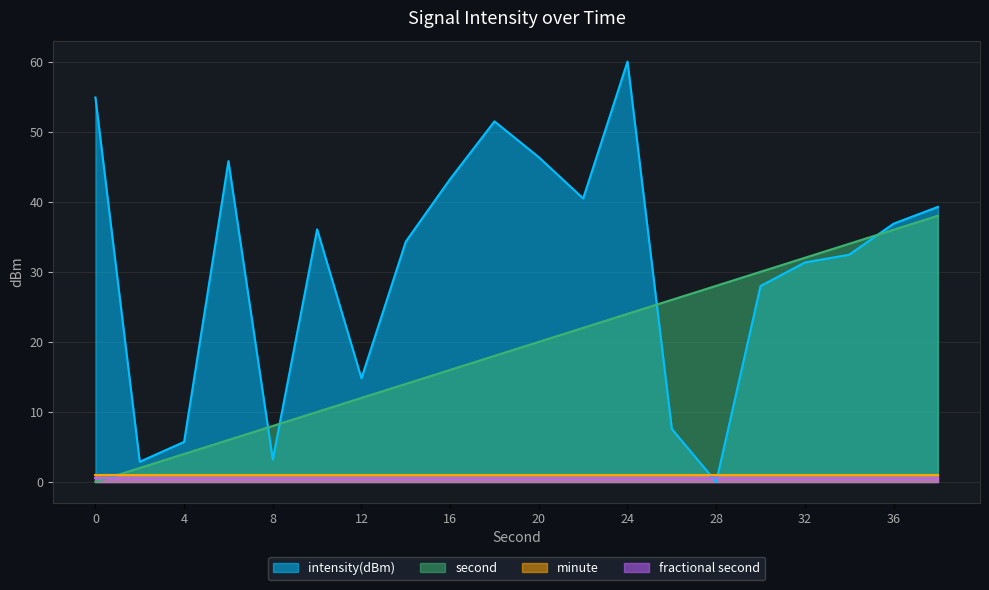

At which category is the sum across all series the highest?

24